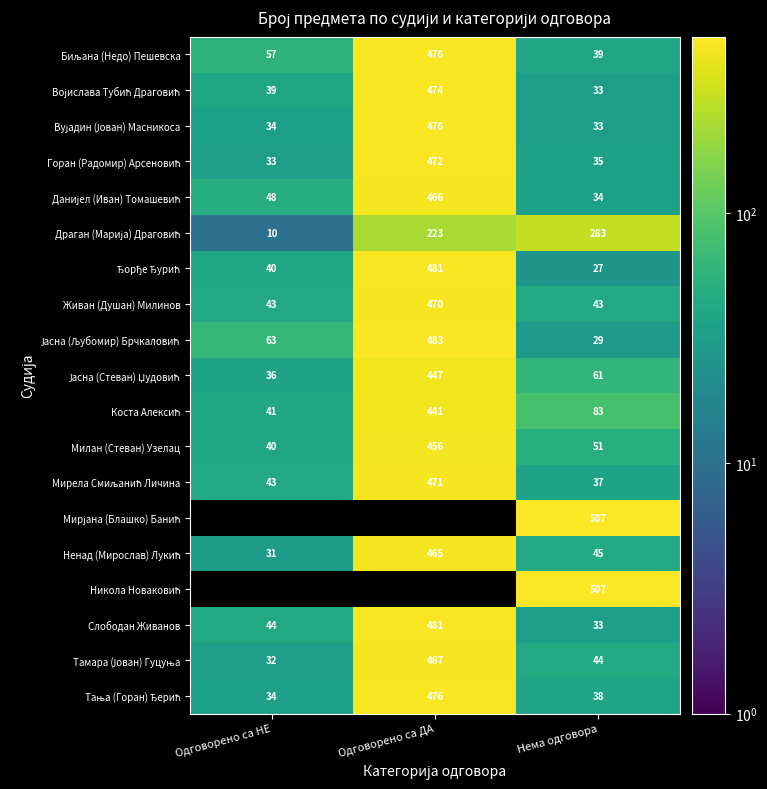

How many data points in Слободан Живанов are less than 44?

1